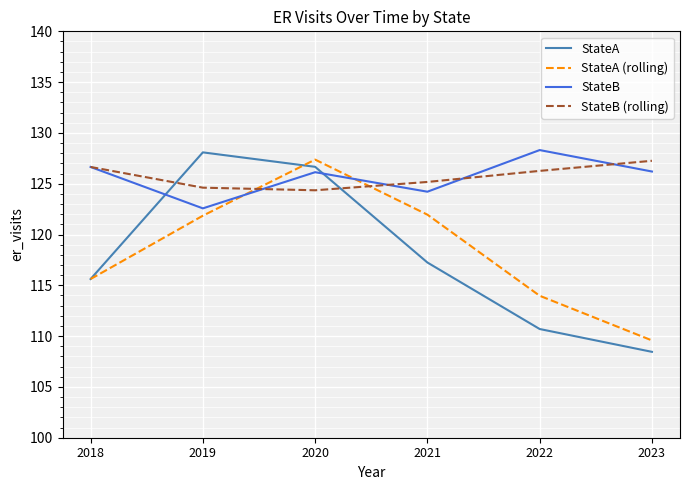

Which series has the largest range (max minus min)?

StateA